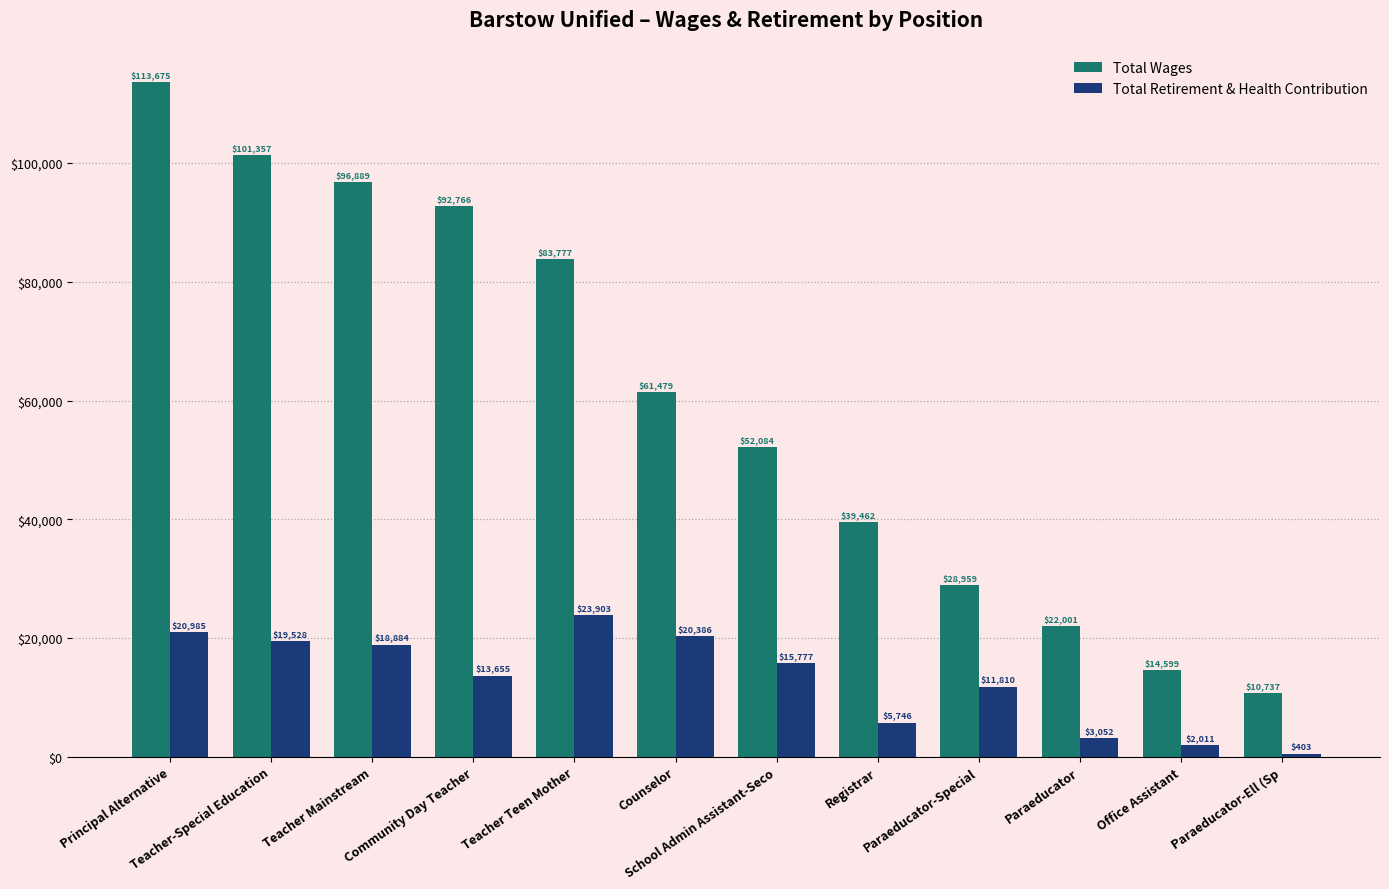

At which label does Total Retirement & Health Contribution first exceed 15777?

Principal Alternative